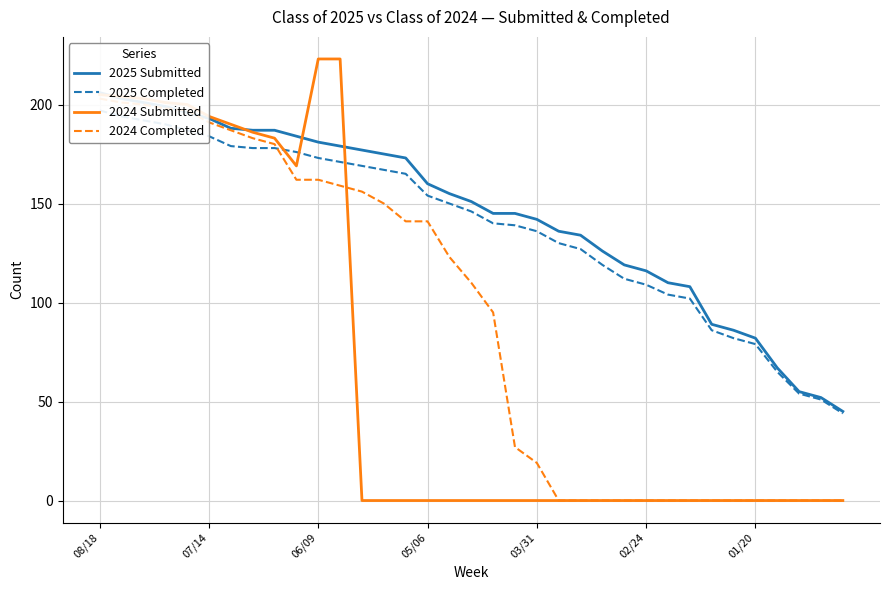

Between which two adjacent categories do 2024 Submitted and 2025 Submitted first intersect?

08/18 and 07/14